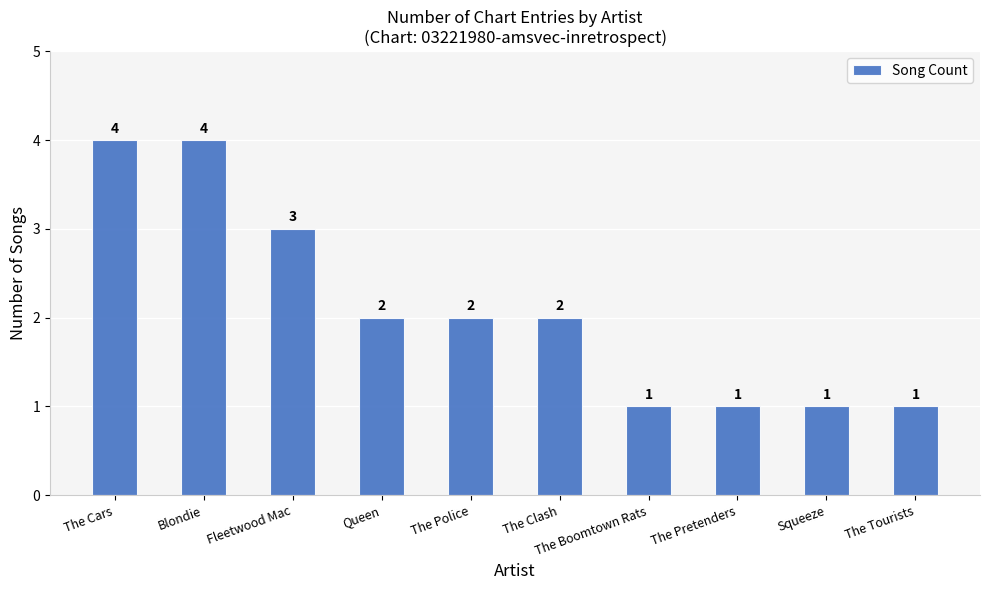

Reading right to left, list all the values displayed in this chart.

1	1	1	1	2	2	2	3	4	4